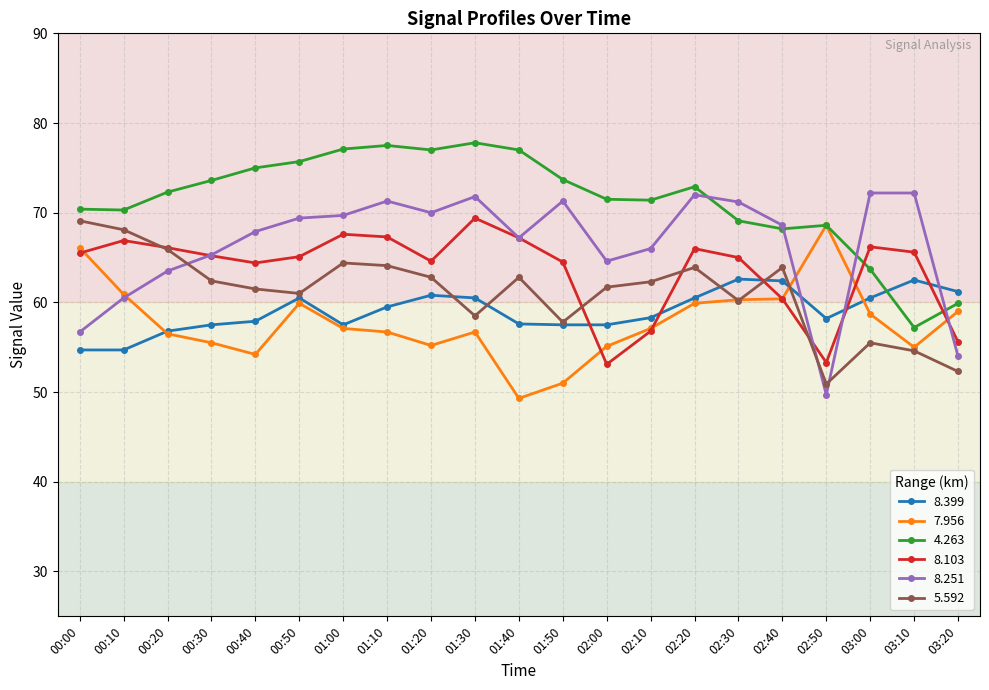

What is the spread (max minus min) of values at 02:00?

18.4